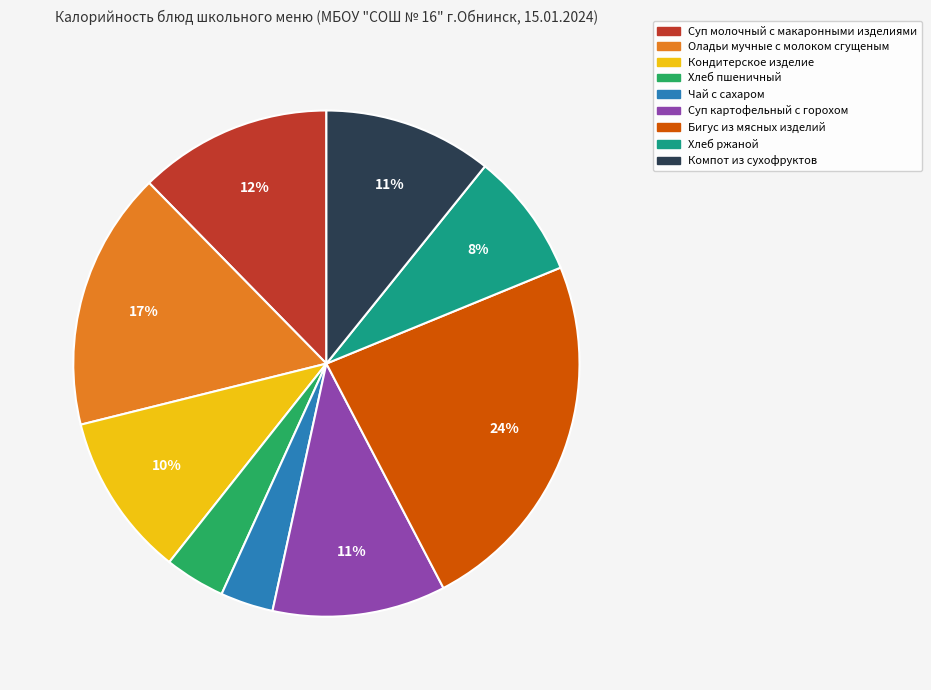

Is Кондитерское изделие the majority of the pie?

No